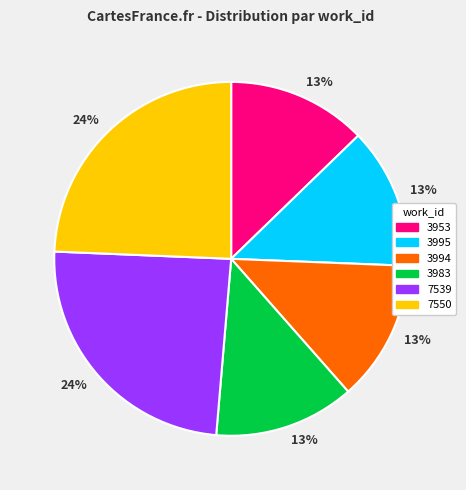

Is there any slice that represents more than half of the pie?

No